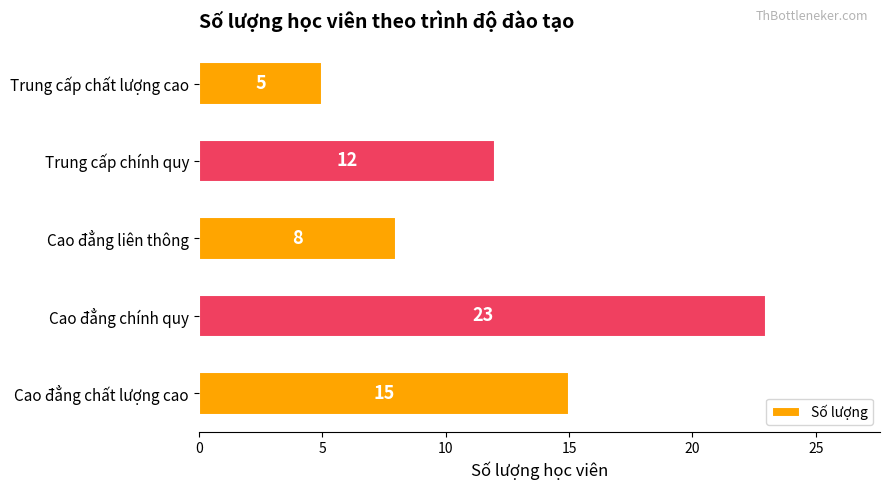

Rank the categories by value from lowest to highest.

Trung cấp chất lượng cao, Cao đẳng liên thông, Trung cấp chính quy, Cao đẳng chất lượng cao, Cao đẳng chính quy